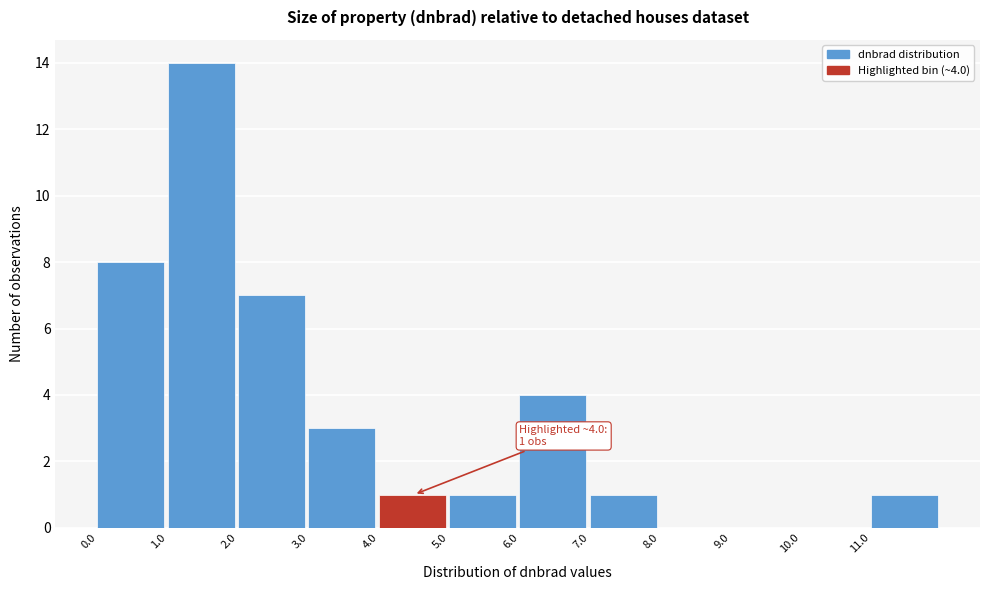

Over which range of the x-axis is the bar tallest?

1 to 2